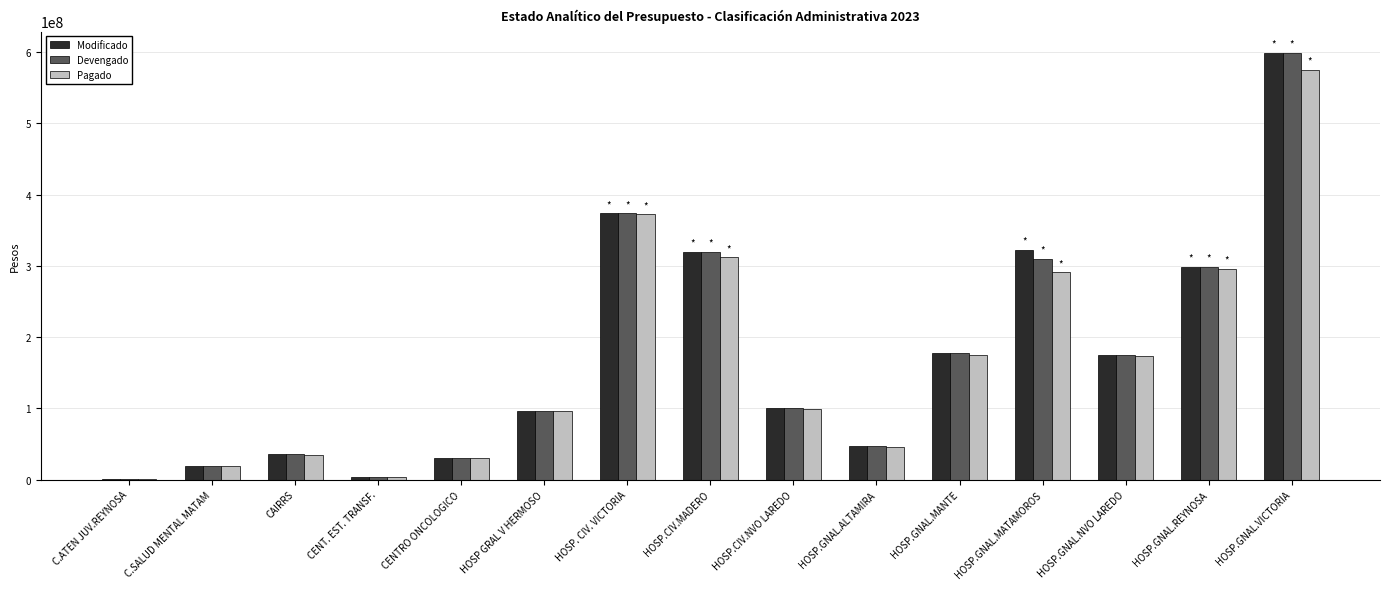

What are all the series names shown in the legend?

Modificado, Devengado, Pagado